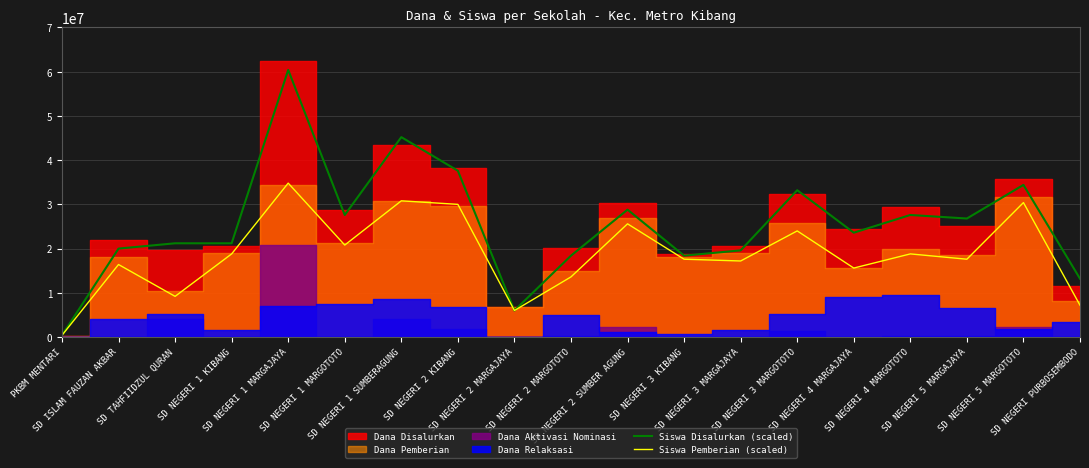

What is the sum of the Siswa Pemberian (scaled) values at SD NEGERI 2 MARGOTOTO and SD NEGERI 5 MARGAJAYA?

31200000